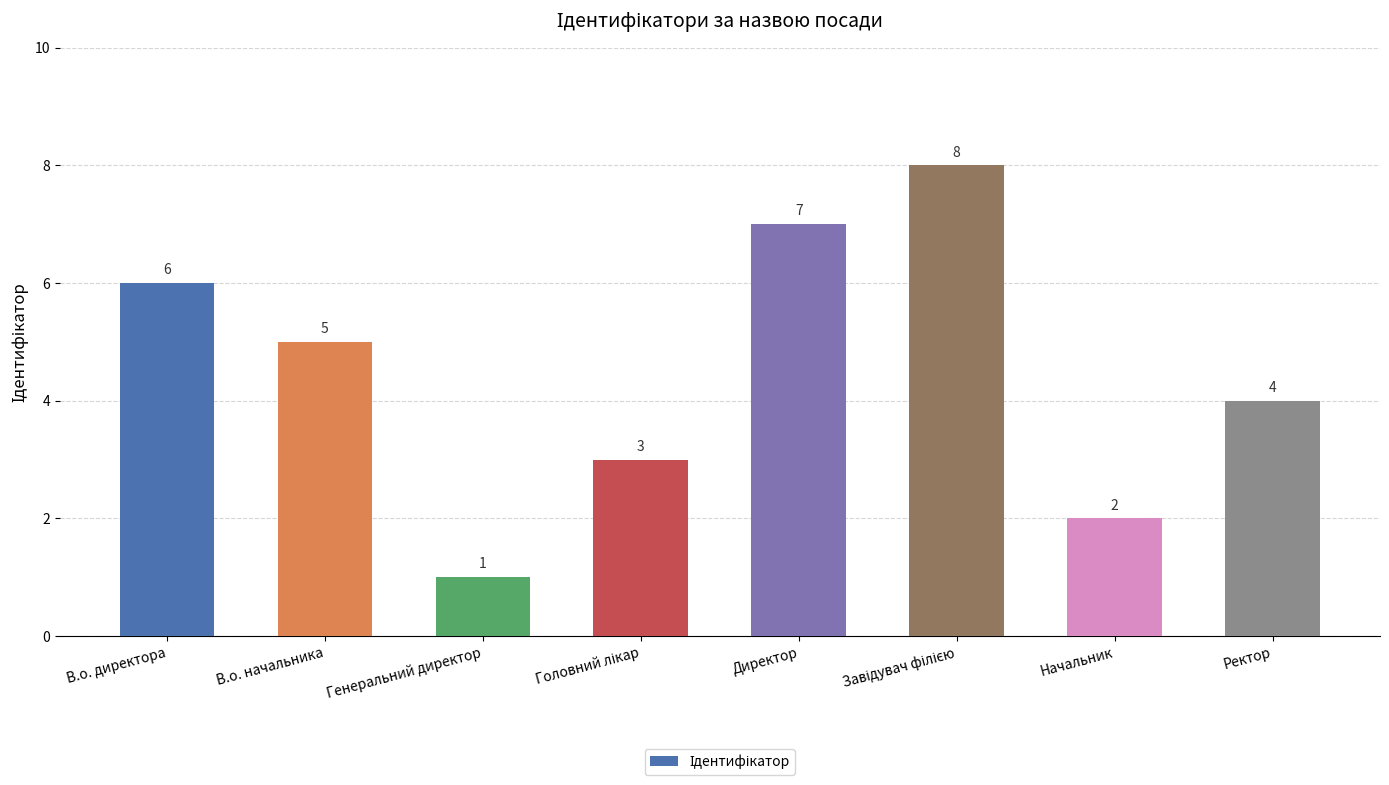

What is the sum of the values at Директор and Ректор?

11